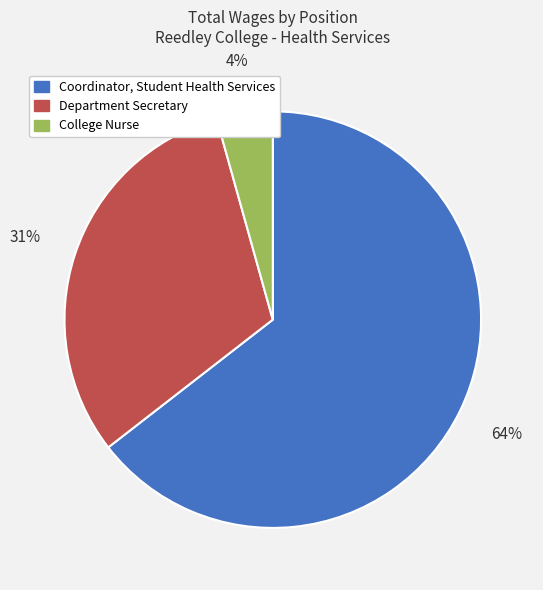

To the nearest percent, what is the combined percentage of Coordinator, Student Health Services and College Nurse?

69%